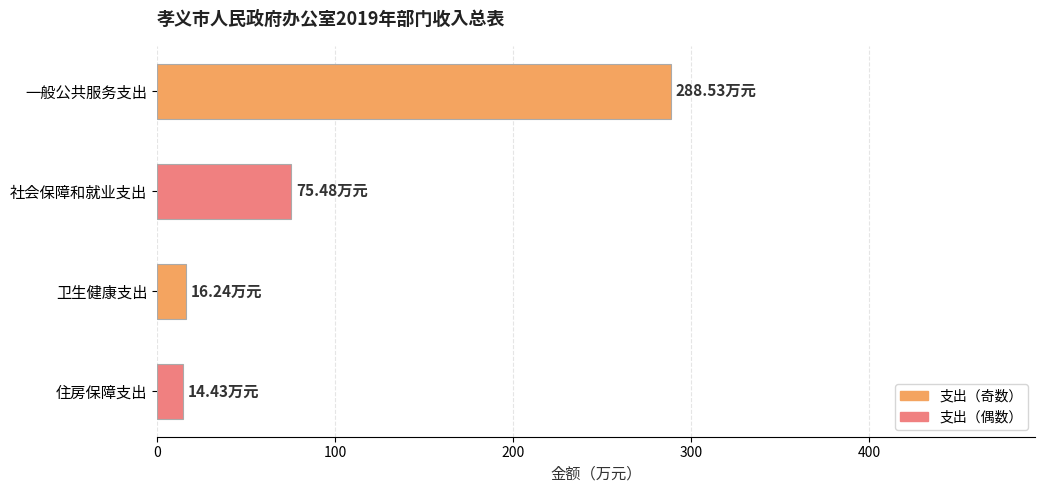

How many data points are above 75?

2